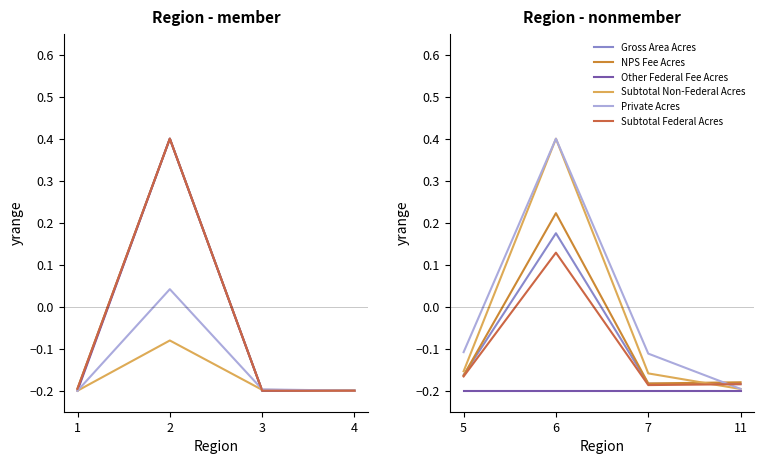

What is the sum of the Other Federal Fee Acres values at 11 and 7?

-0.4